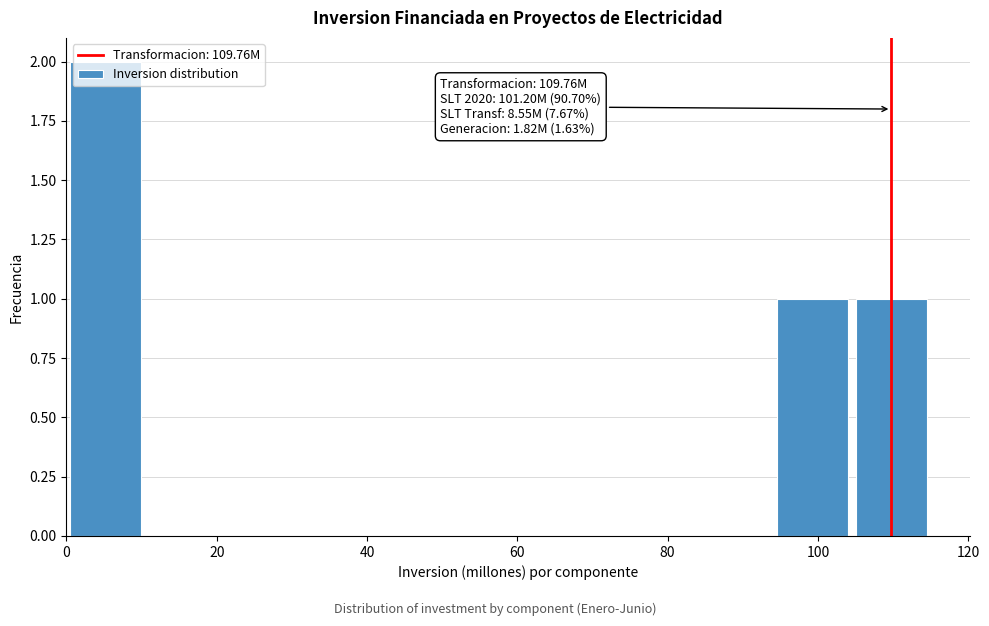

Over which range of the x-axis is the bar tallest?

0 to 10